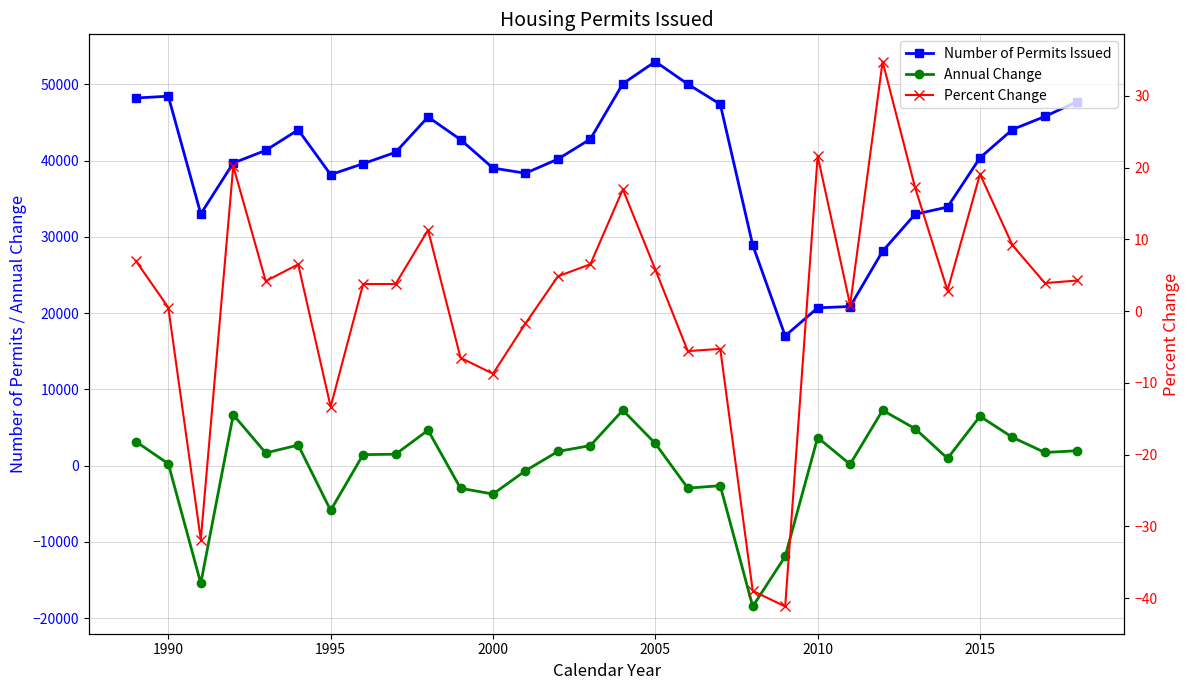

At how many categories does at least one series exceed -5959?

30